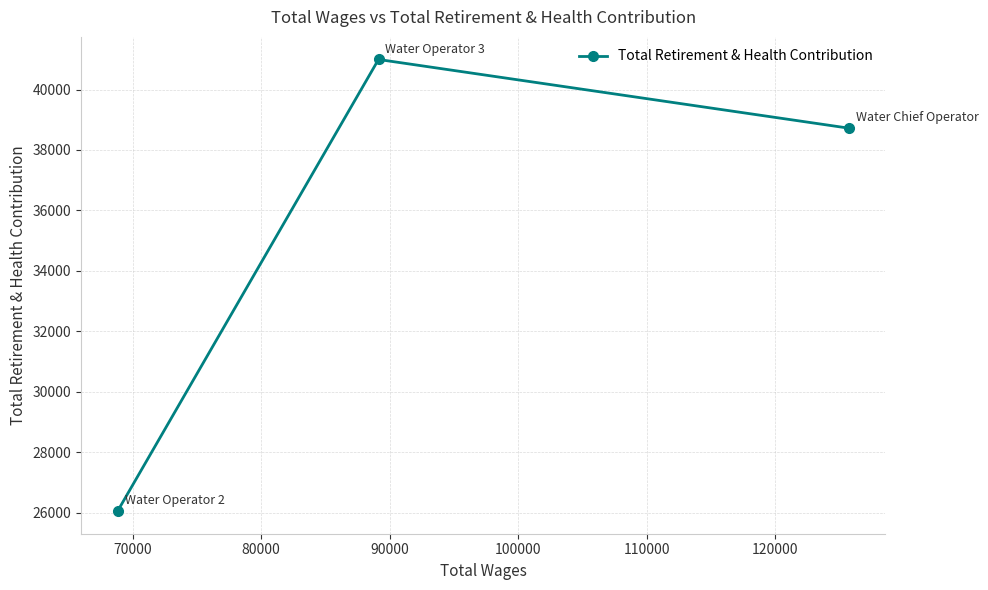

What is the maximum value shown in the chart?

40995